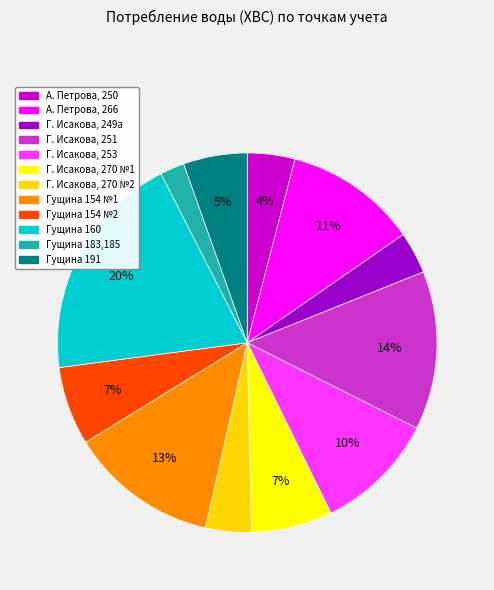

To the nearest percent, what is the combined percentage of Гущина 160 and А. Петрова, 266?

31%